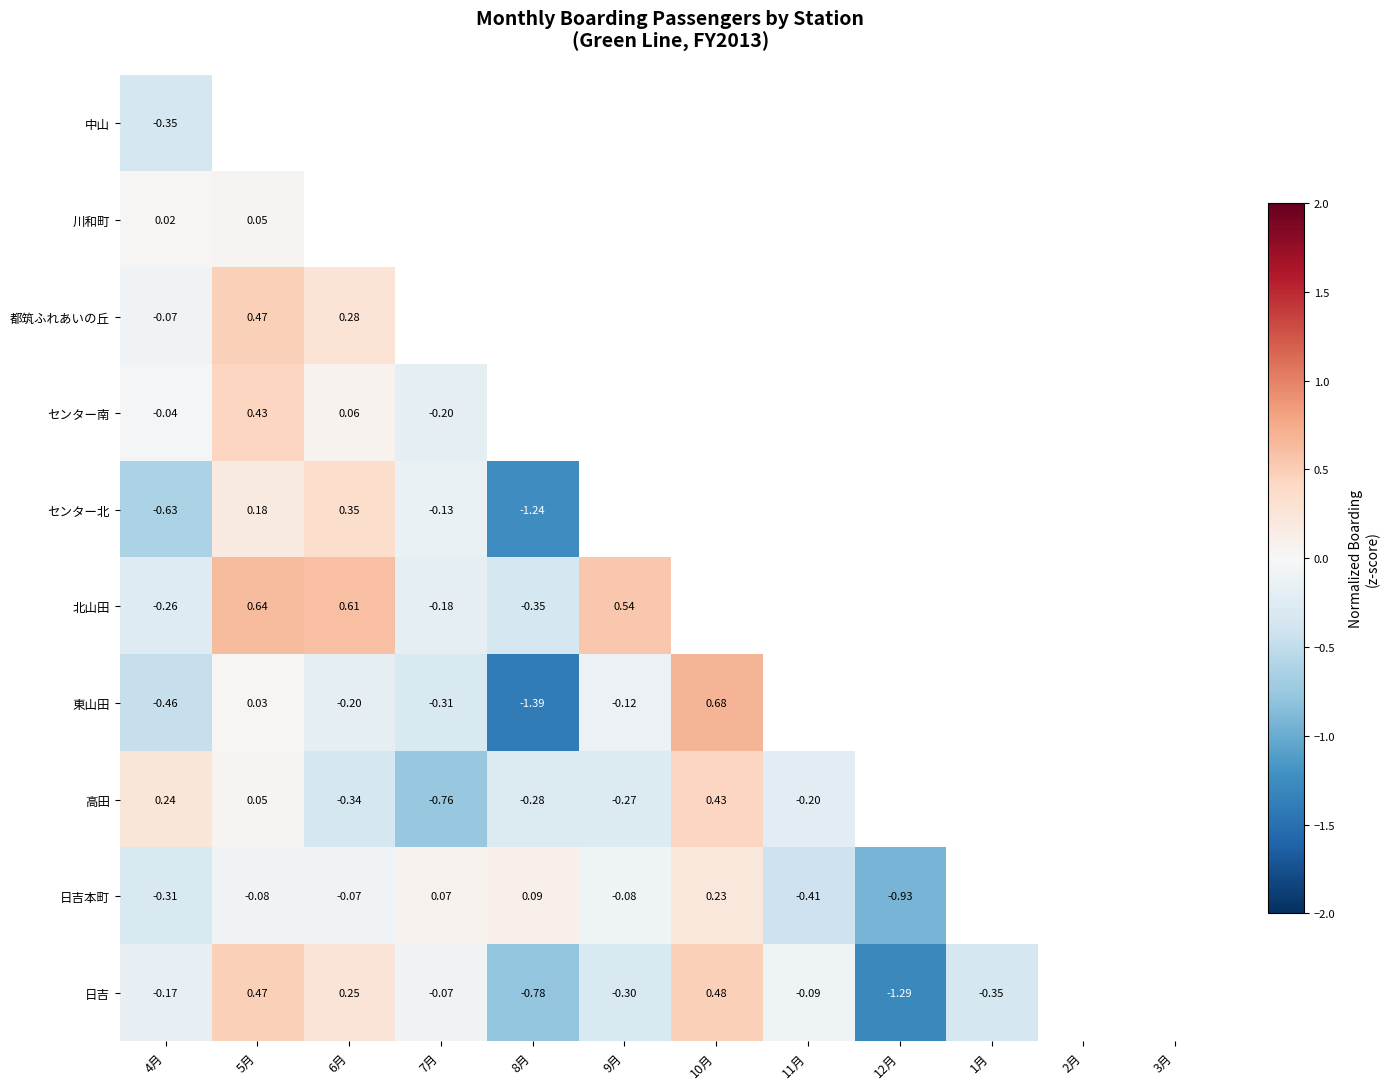

Rank the series at 4月 from highest to lowest value.

高田, 川和町, センター南, 都筑ふれあいの丘, 日吉, 北山田, 日吉本町, 中山, 東山田, センター北